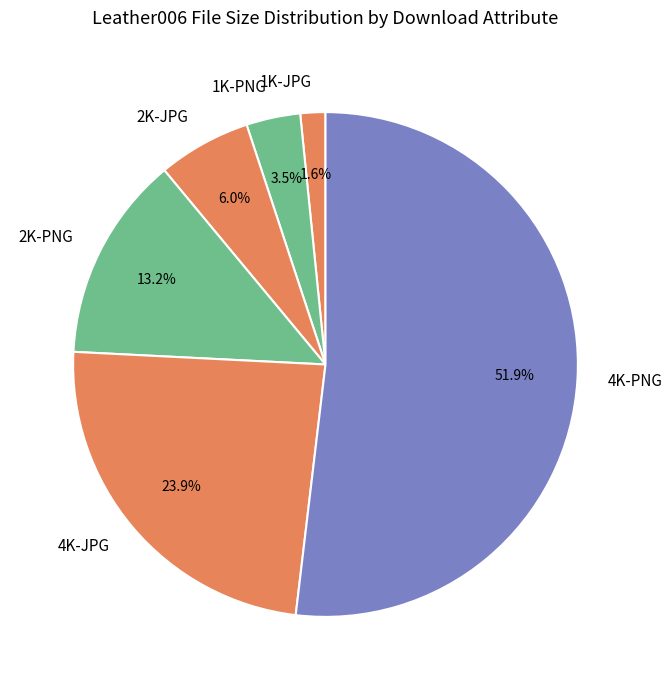

To the nearest percent, what portion does 1K-JPG represent?

2%